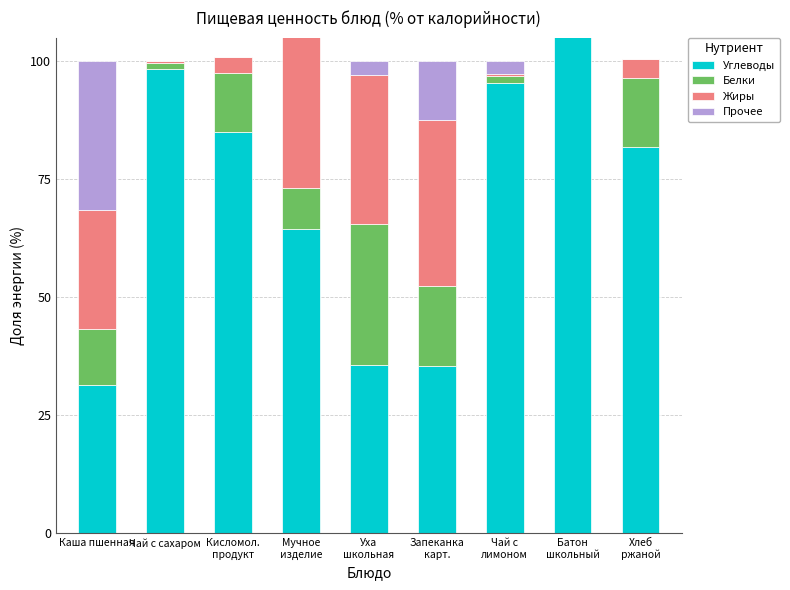

What is the average value of the Белки series?

12.3